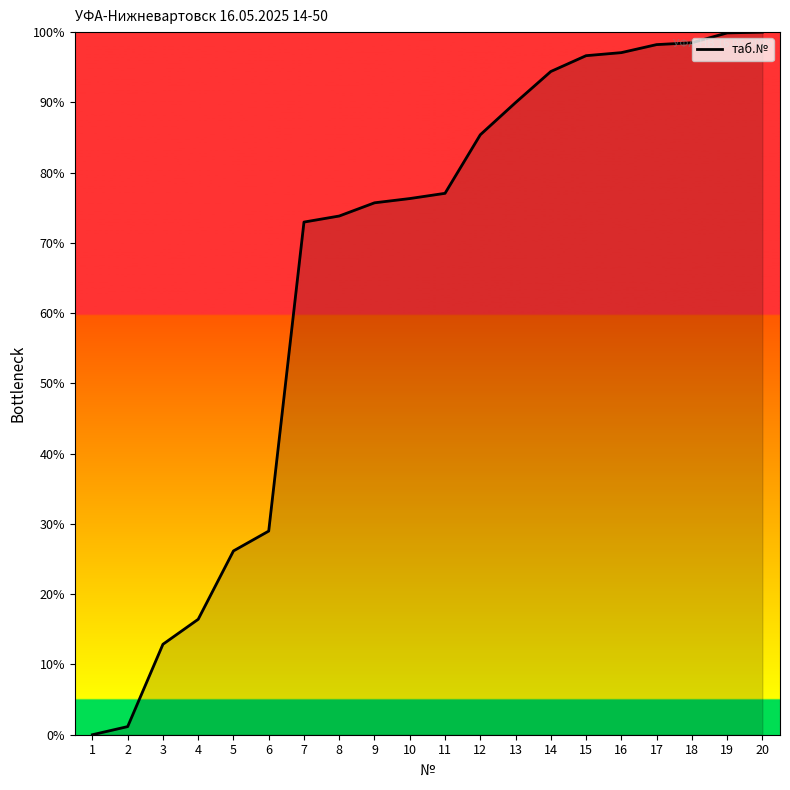

What is the difference between the maximum and minimum values?

100.0